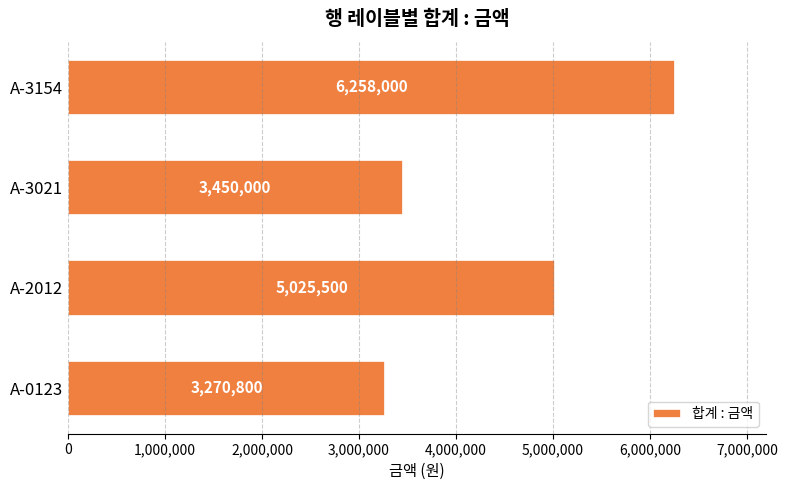

What is the average value?

4501075